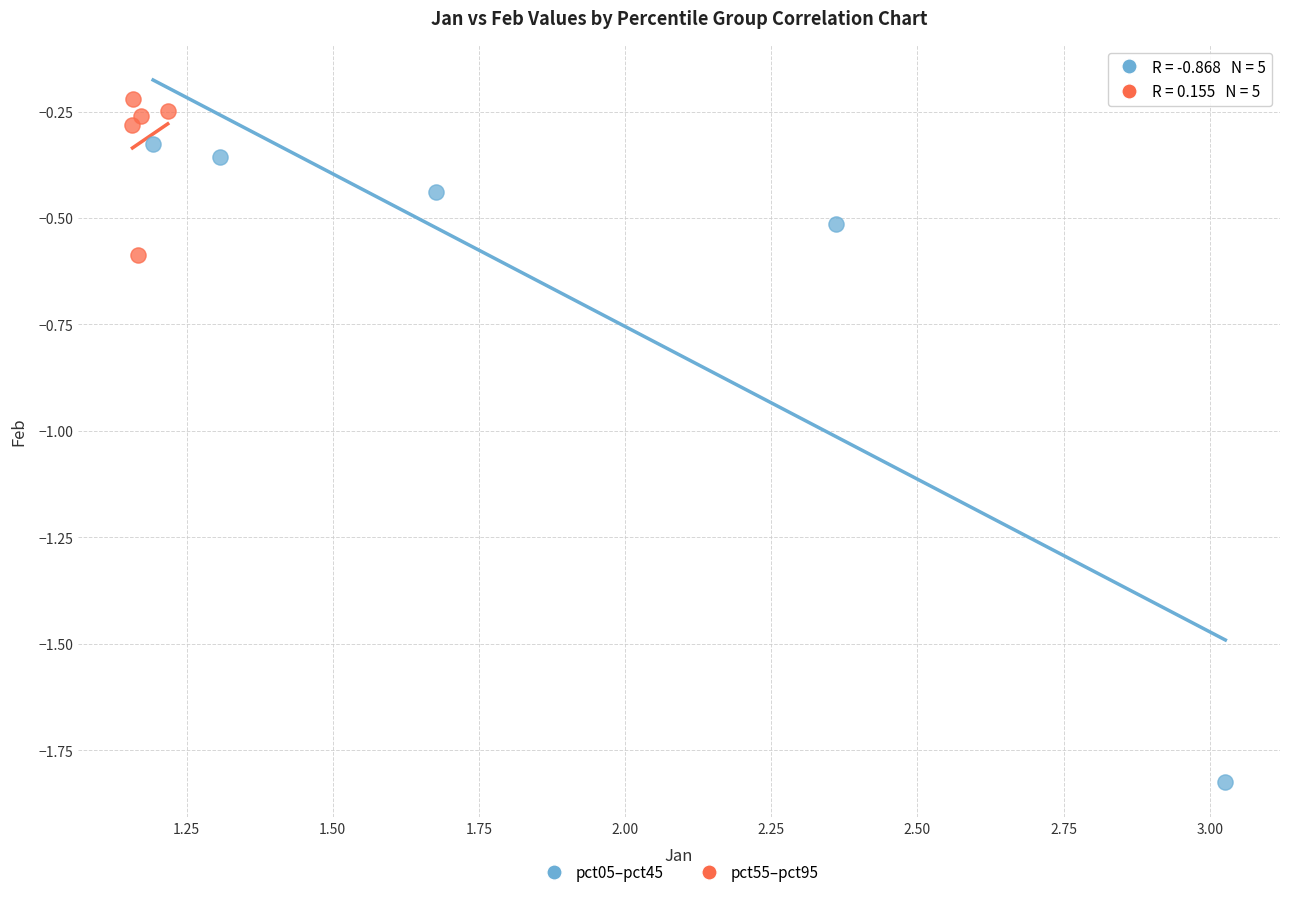

What are all the series names shown in the legend?

pct05–pct45, pct55–pct95